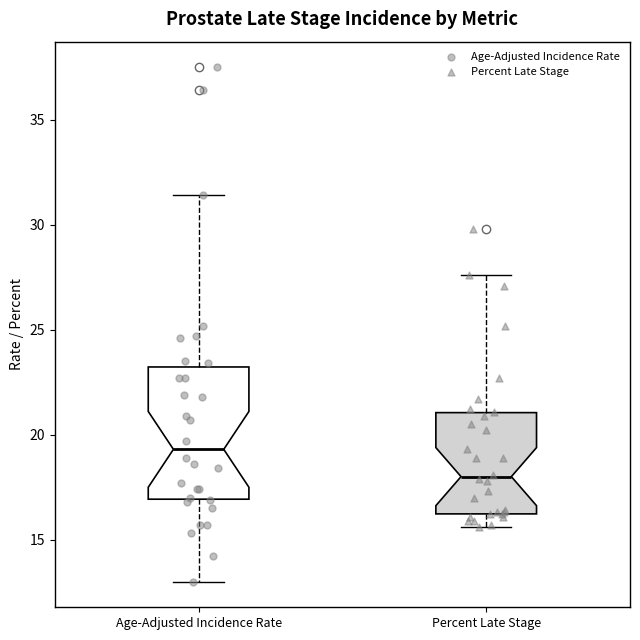

Comparing the boxes themselves (not the whiskers), which one is the tallest?

Age-Adjusted Incidence Rate